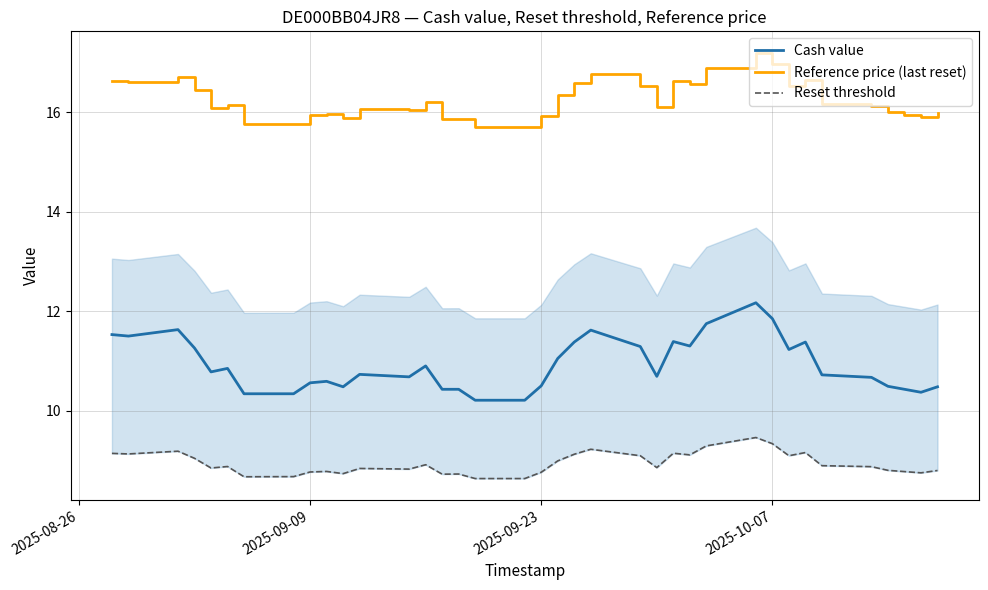

Rank the series by their average value, from lowest to highest.

Reset threshold, Cash value, Reference price (last reset)